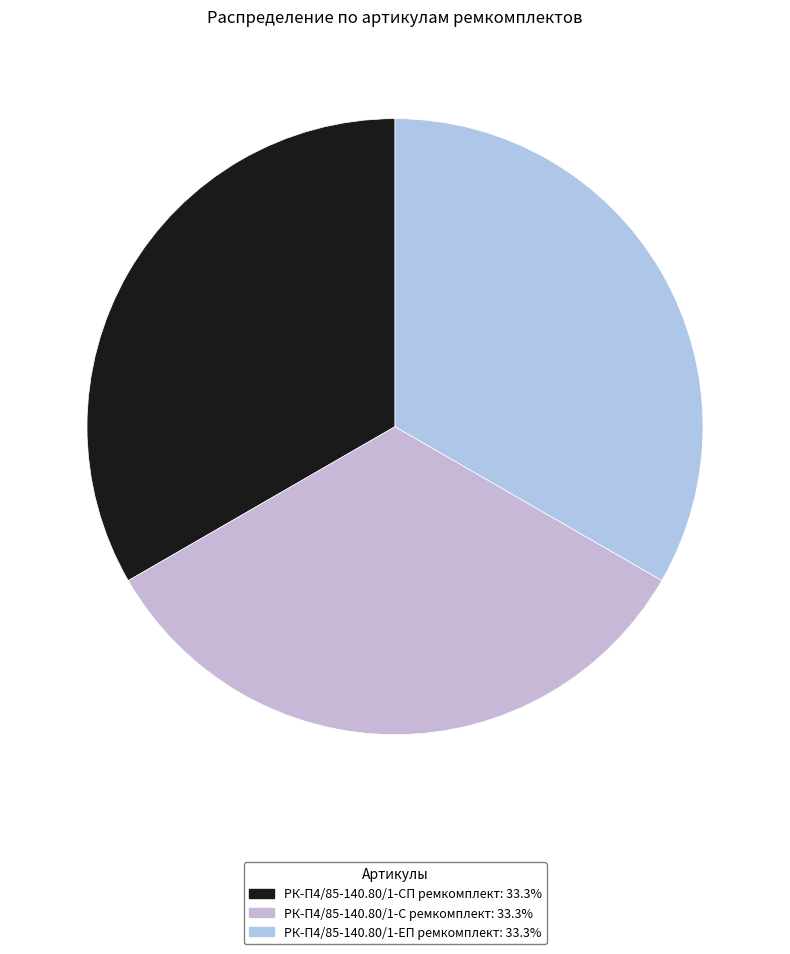

Combined, what portion of the pie is РК-П4/85-140.80/1-СП ремкомплект and РК-П4/85-140.80/1-С ремкомплект?

66.7%